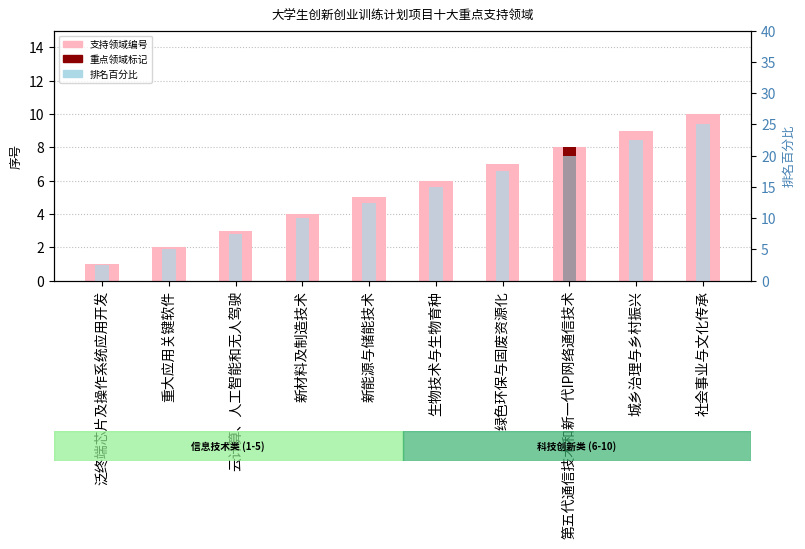

What is the spread (max minus min) of values at 泛终端芯片及操作系统应用开发?

1.5